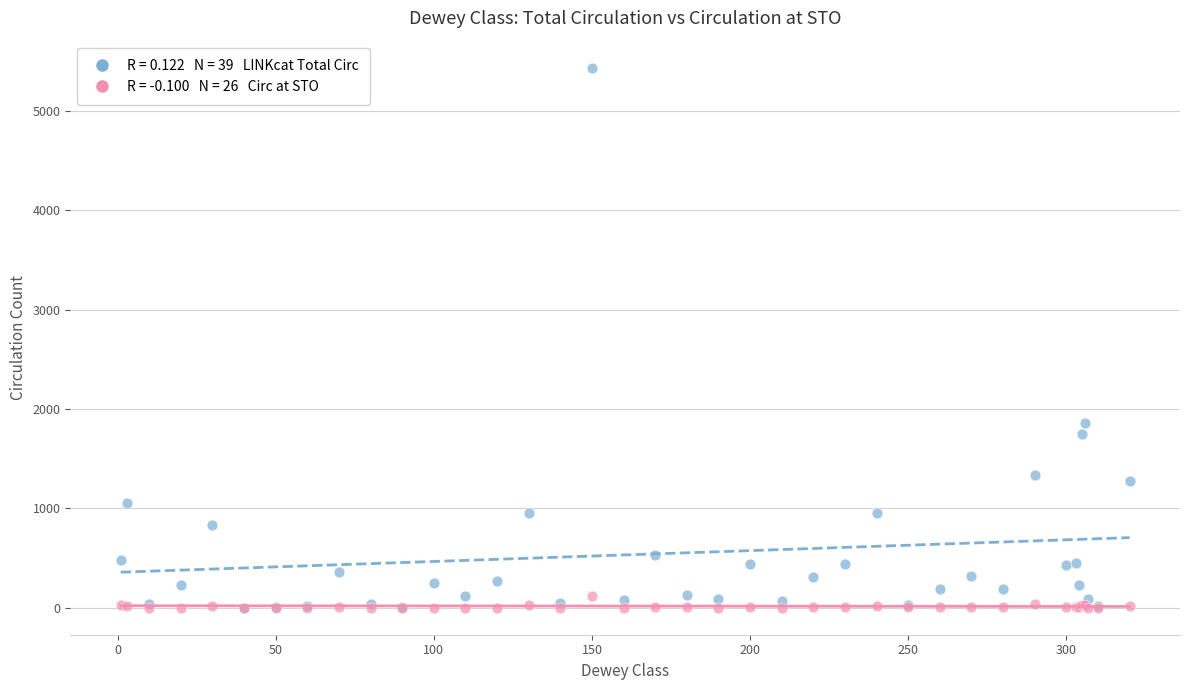

Across all series, what Y value is closest to 2719?

1858